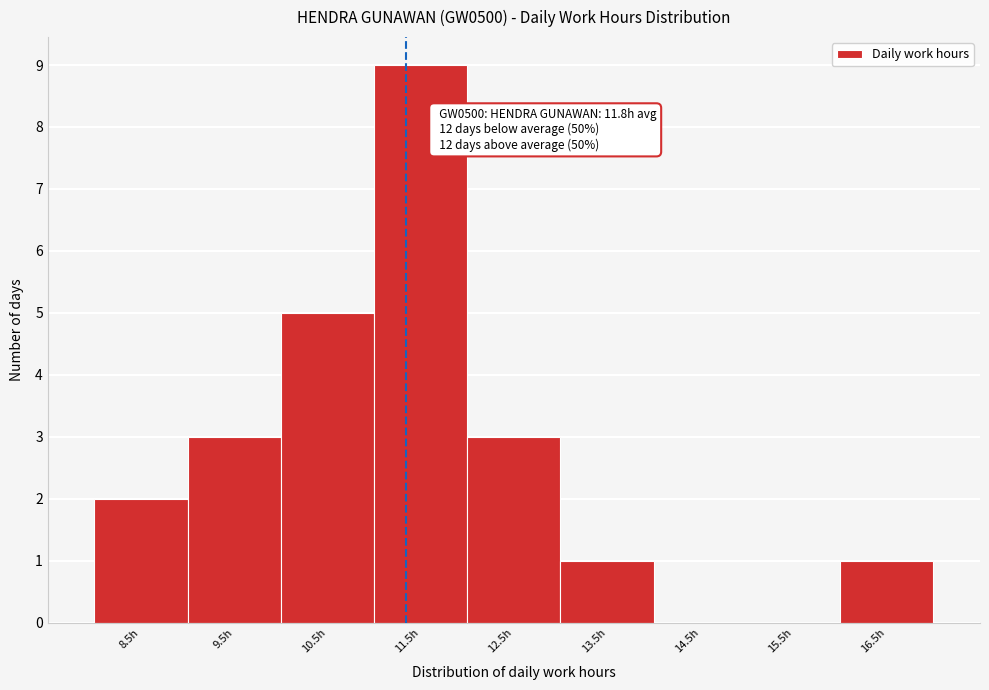

Reading left to right, transcribe all the data shown in this chart.

8.5h=2	9.5h=3	10.5h=5	11.5h=9	12.5h=3	13.5h=1	14.5h=0	15.5h=0	16.5h=1